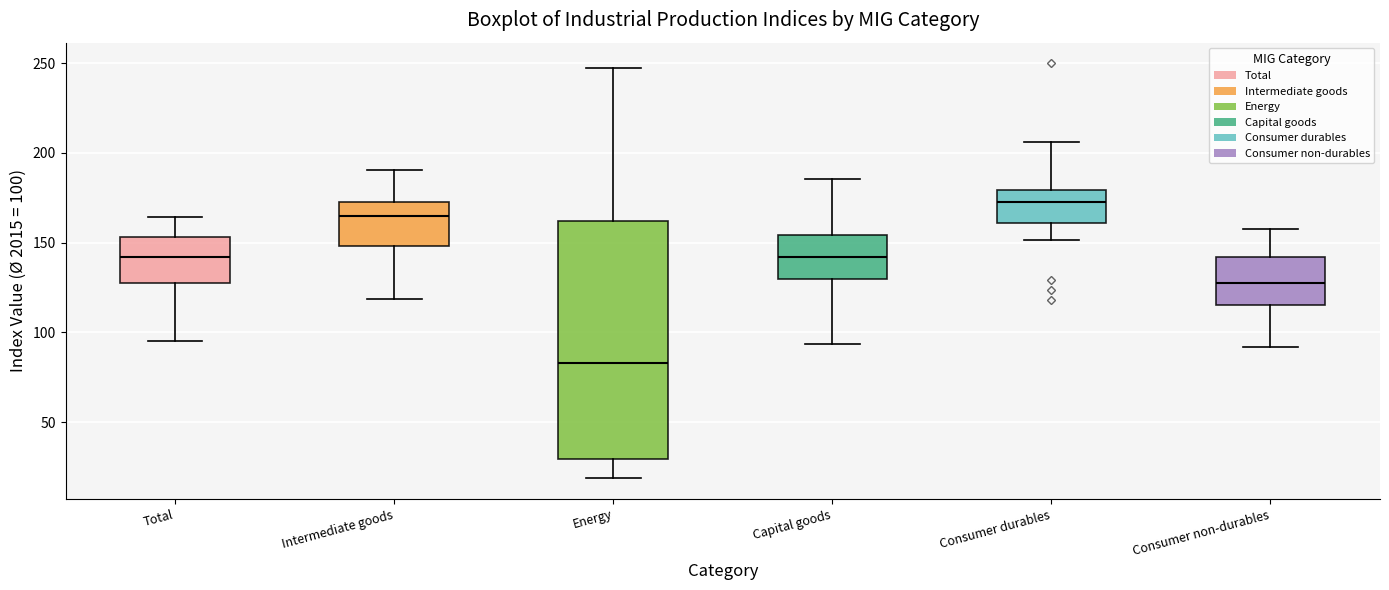

Where is the upper edge of the box for Intermediate goods on the y-axis? The values are not printed on the chart, so give them approximately, as read against the axis.

175